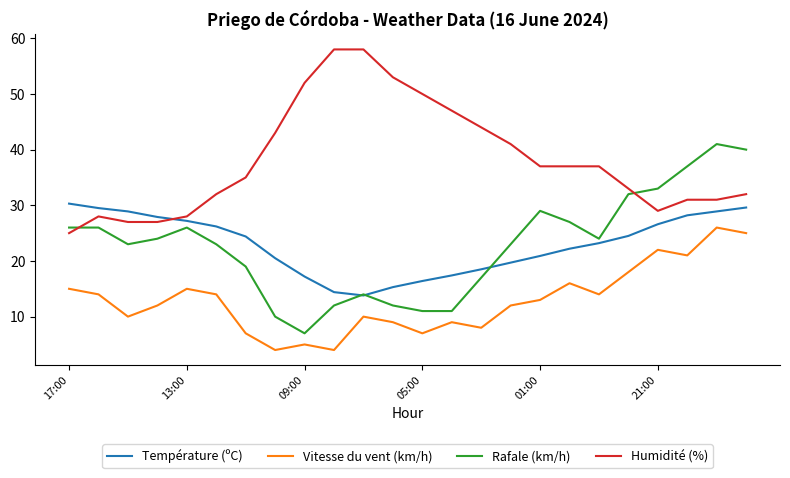

True or false: Température (ºC) and Humidité (%) cross at least once.

True